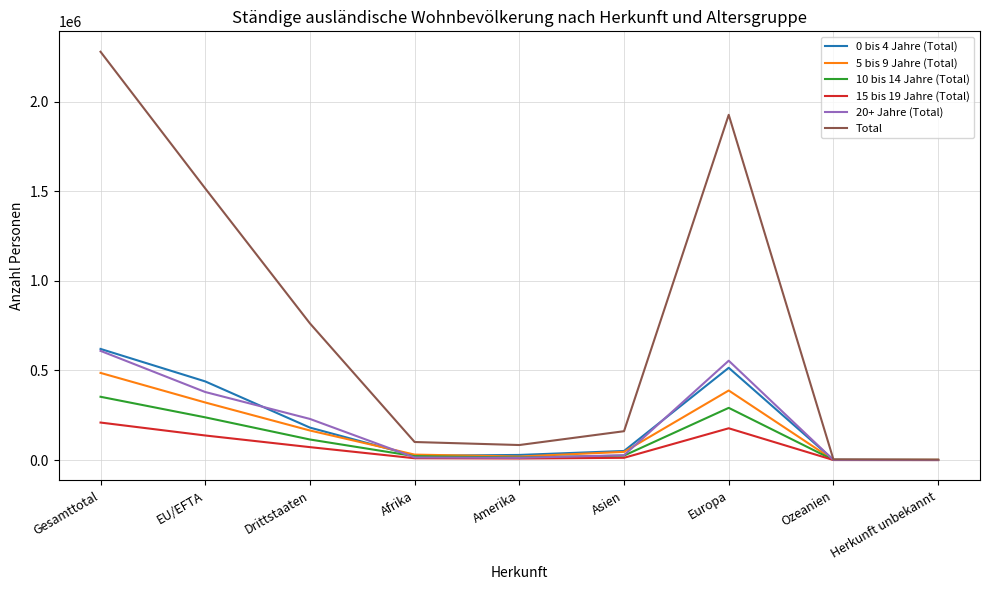

Is the value of 10 bis 14 Jahre (Total) at Europa greater than the value of 5 bis 9 Jahre (Total) at Herkunft unbekannt?

Yes